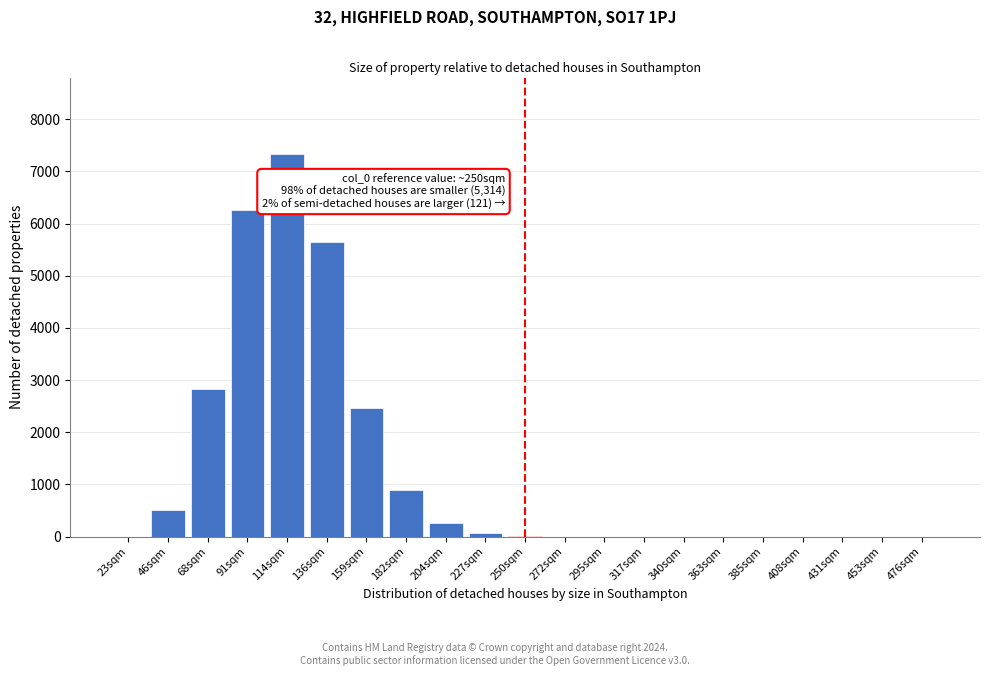

Which has a higher value, 136sqm or 408sqm?

136sqm